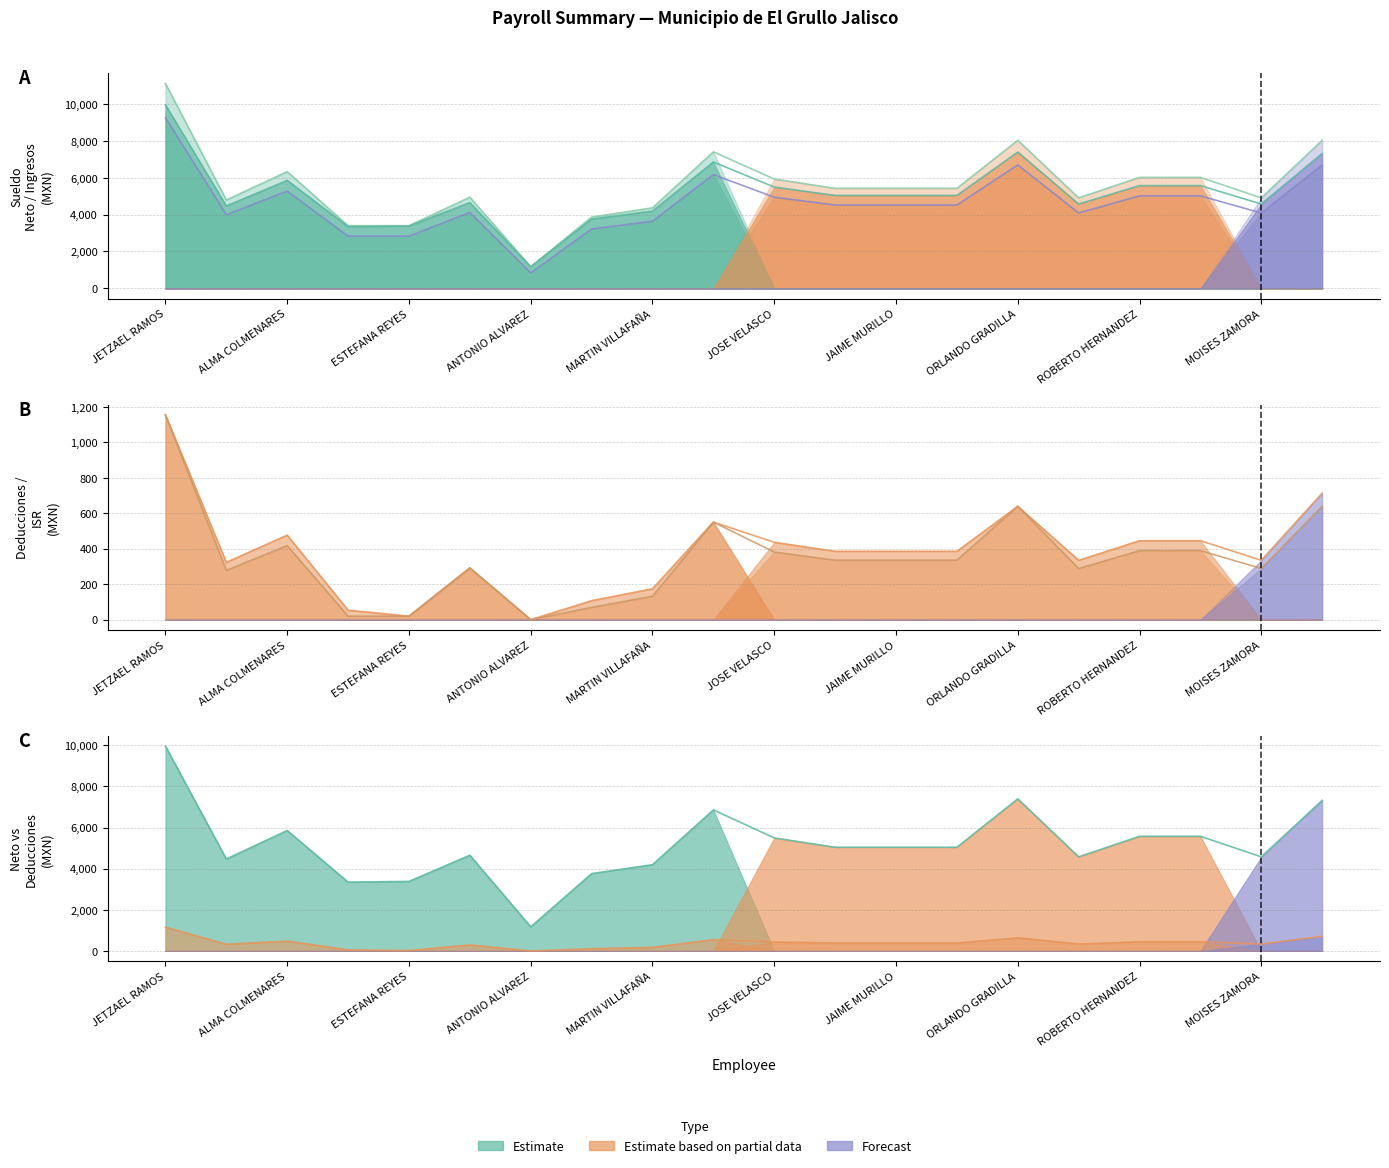

What is the difference between the maximum and minimum values in the Sueldo Neto series?

8789.5